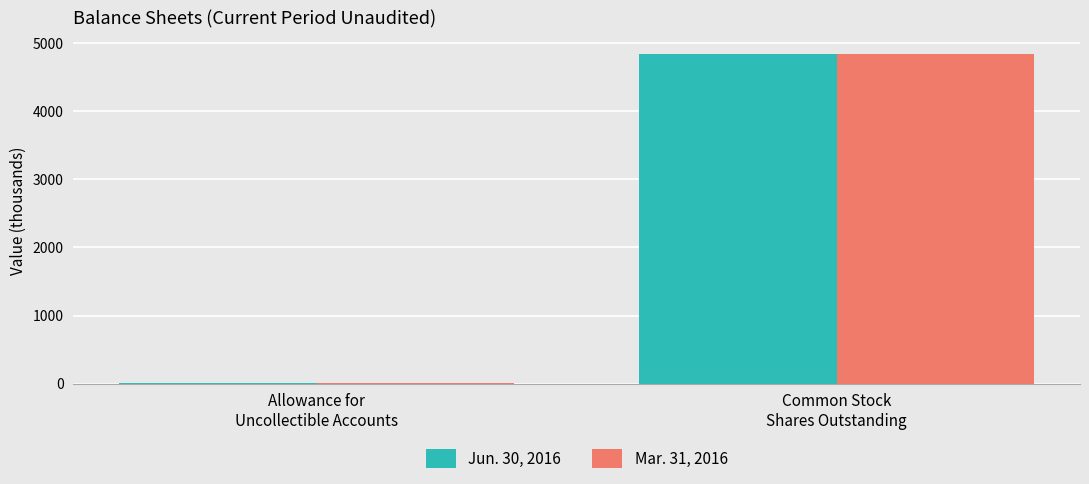

The value of Jun. 30, 2016 at Common Stock
Shares Outstanding is 1229.5. True or false?

False